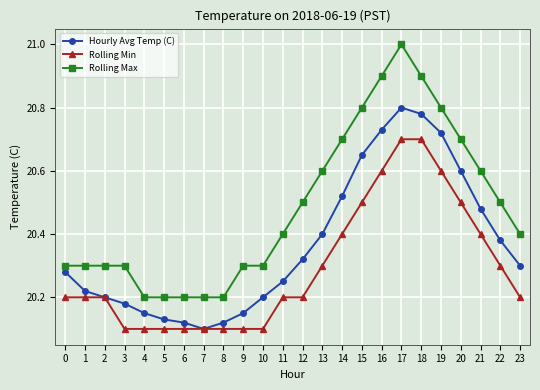

The Hourly Avg Temp (C) series shows 35.3 at 10. True or false?

False